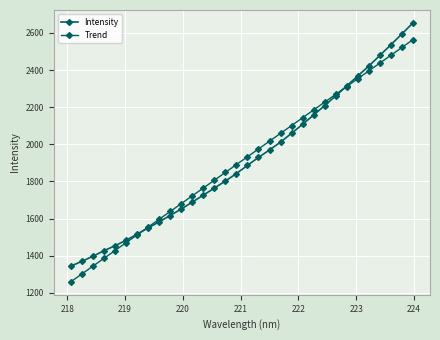

Which series has the largest total across all categories?

Trend